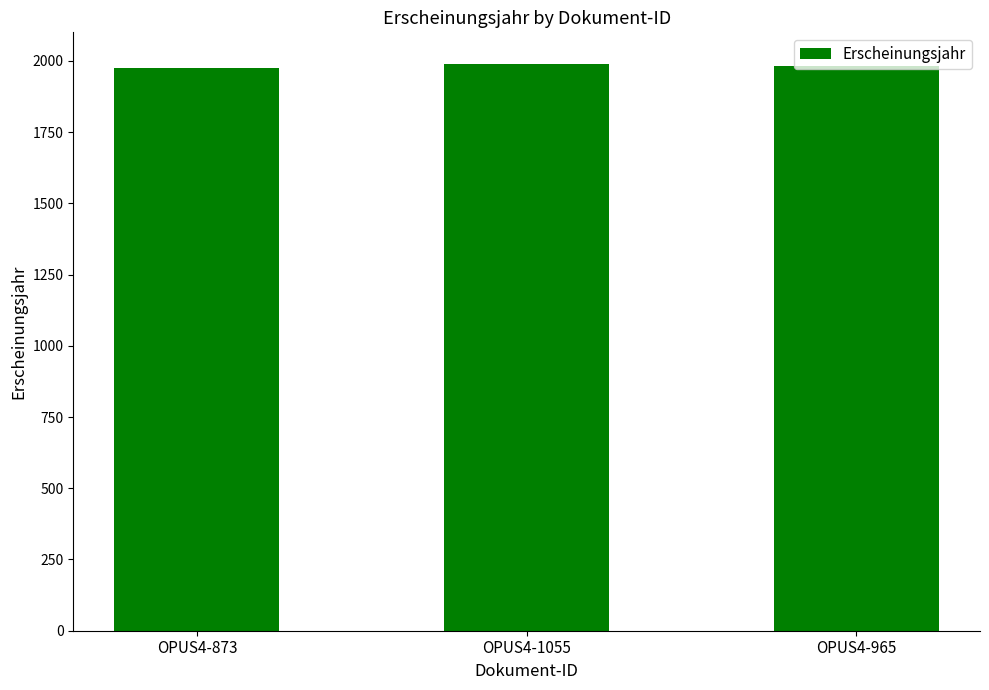

Approximately how many times larger is the value at OPUS4-965 compared to OPUS4-1055?

1.0